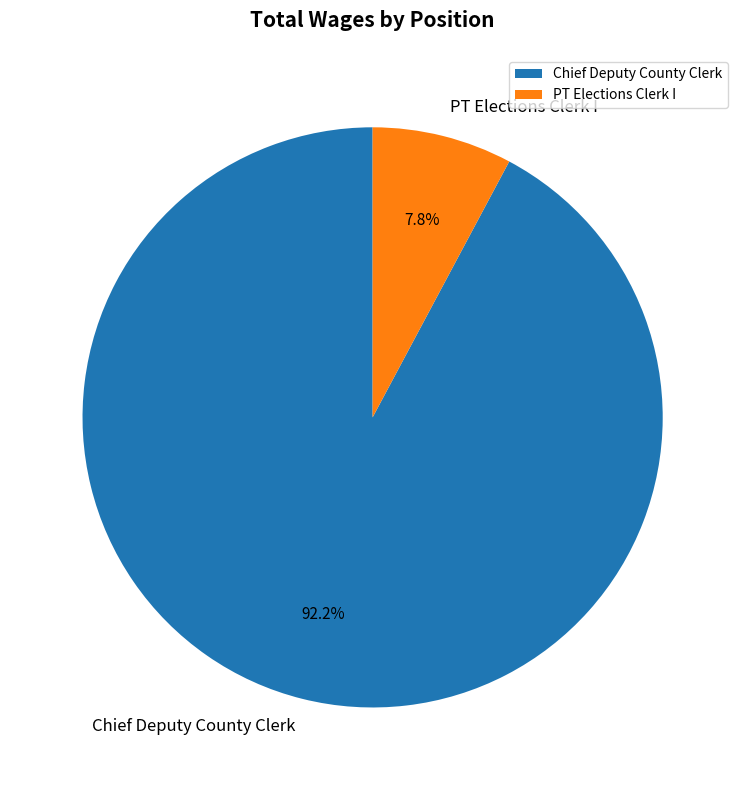

How much of the chart is everything except PT Elections Clerk I?

92.2%